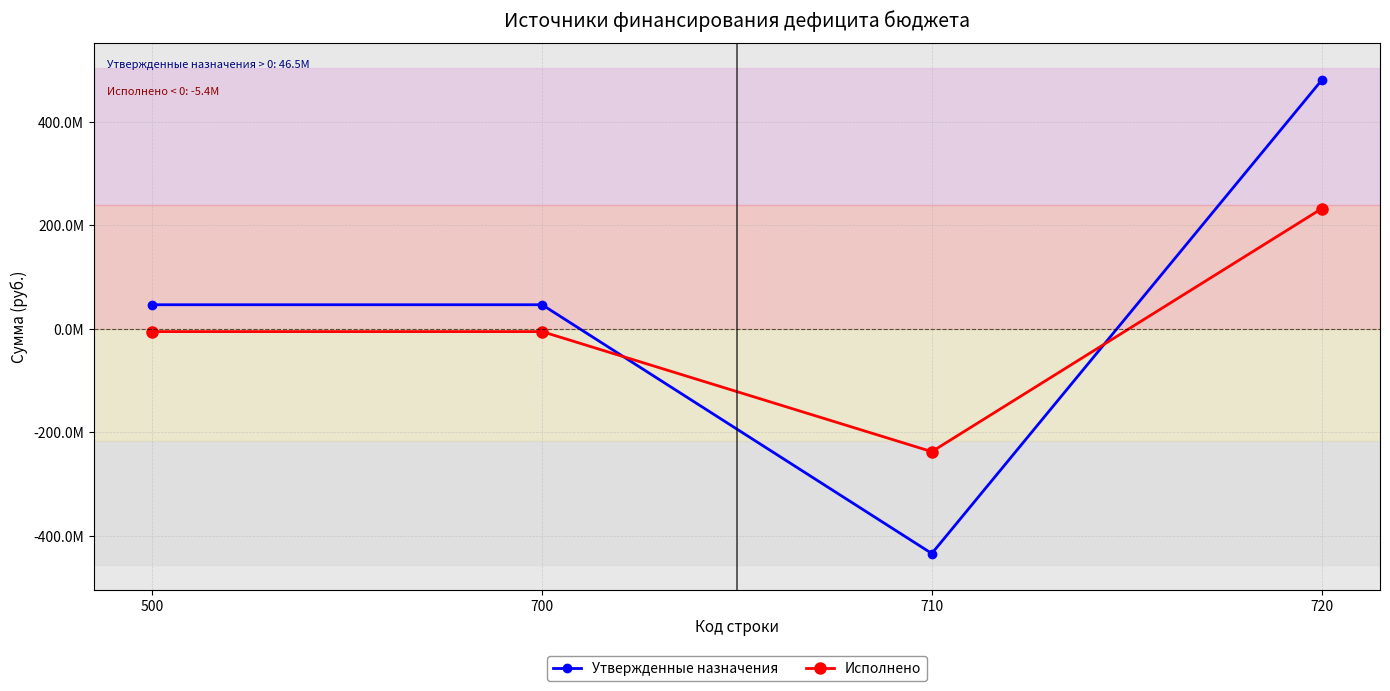

Reading left to right, transcribe all the data shown in this chart.

Утвержденные назначения: 46491700.0	46491700.0	-433943990.9	479797142.8
Исполнено: -5389348.1	-5389348.1	-237232858.6	231843510.5